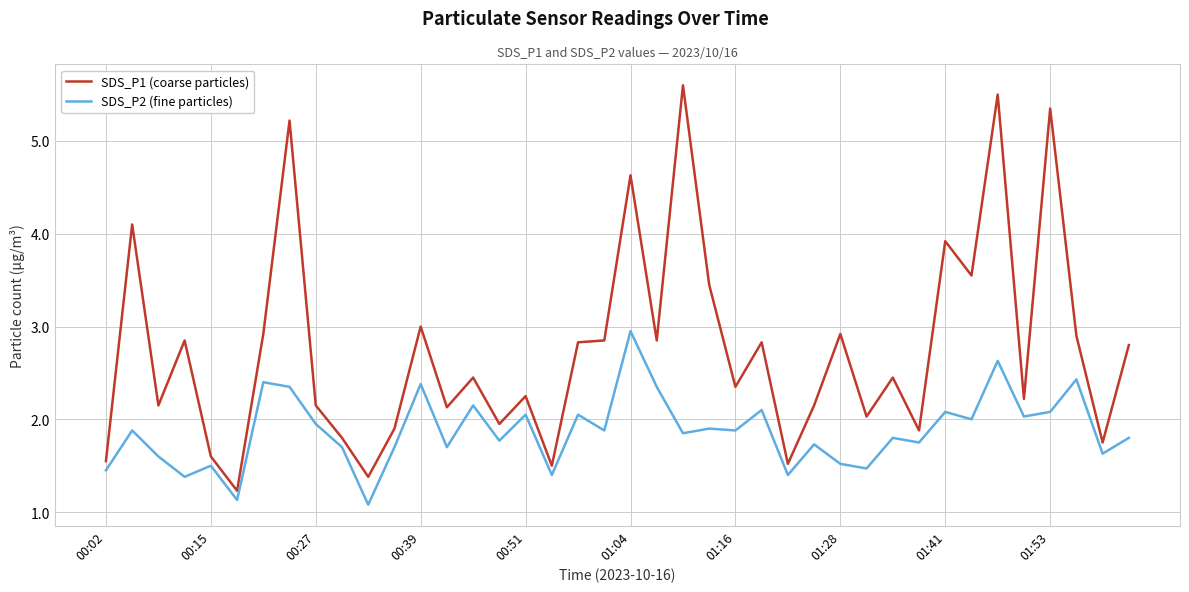

What is the highest value of the SDS_P1 (coarse particles) series?

5.6